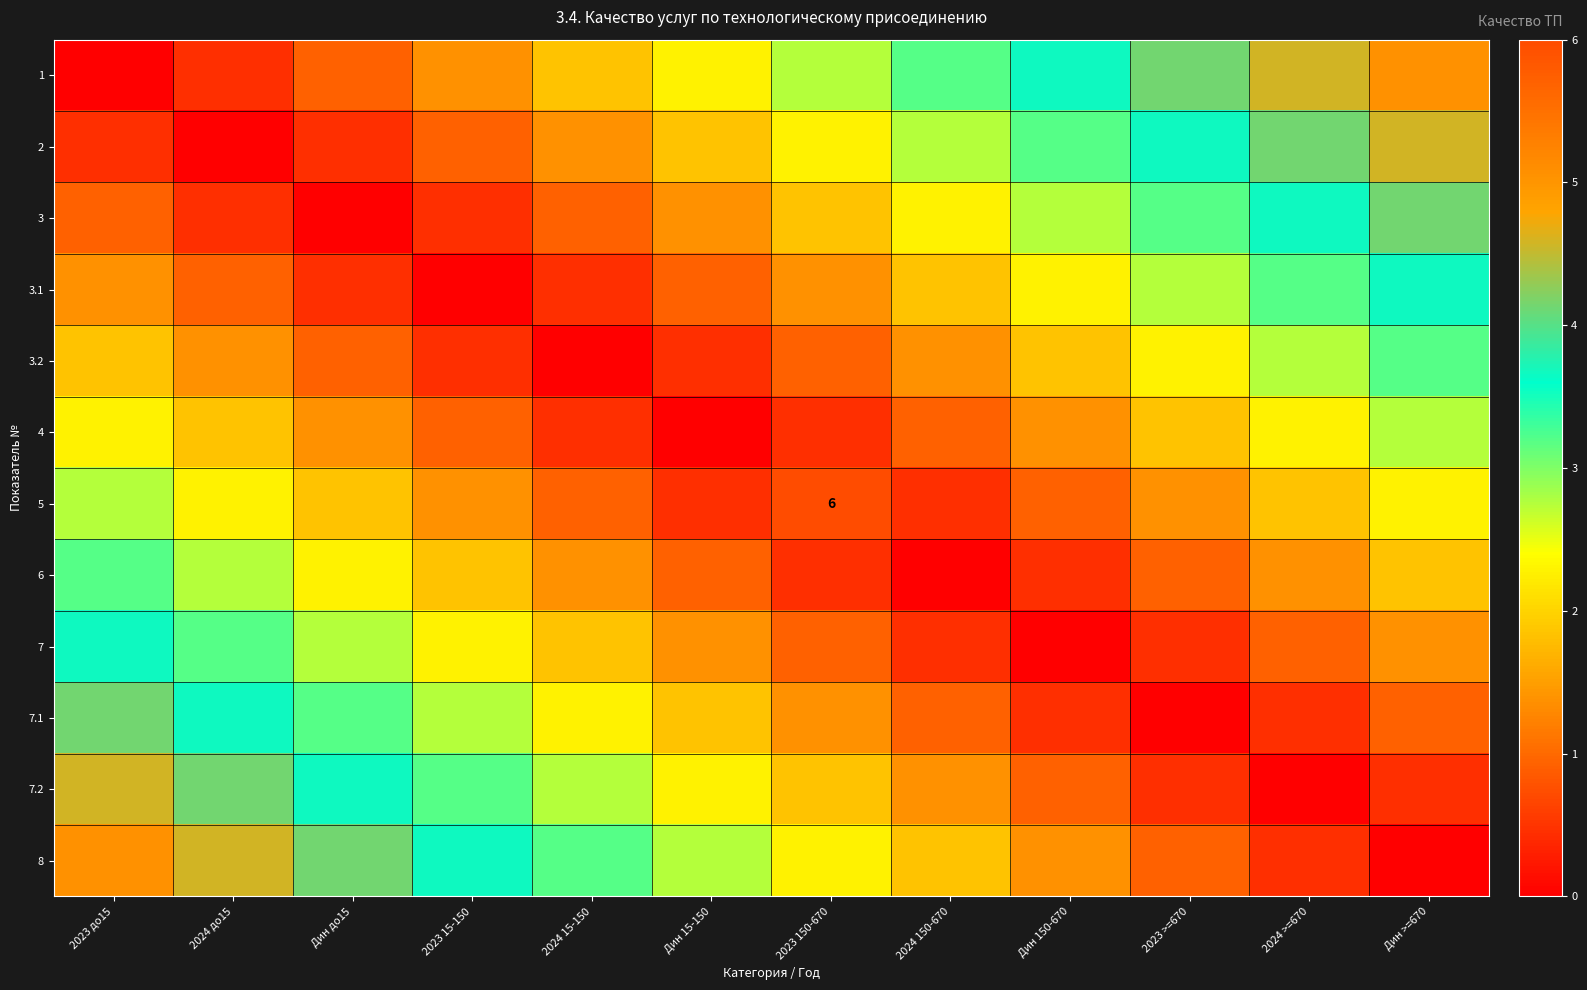

What is the difference between the highest and lowest values at 2024 150-670?

3.2